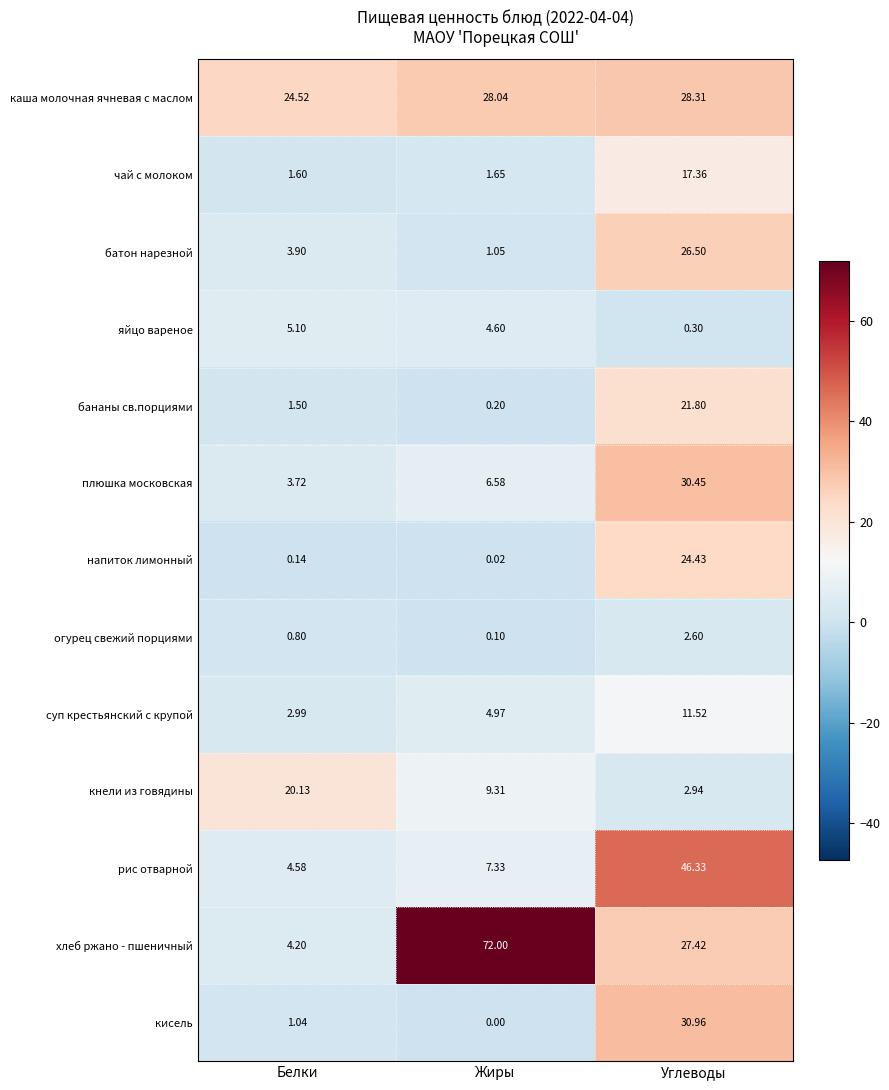

At which label does батон нарезной first exceed 3?

Белки